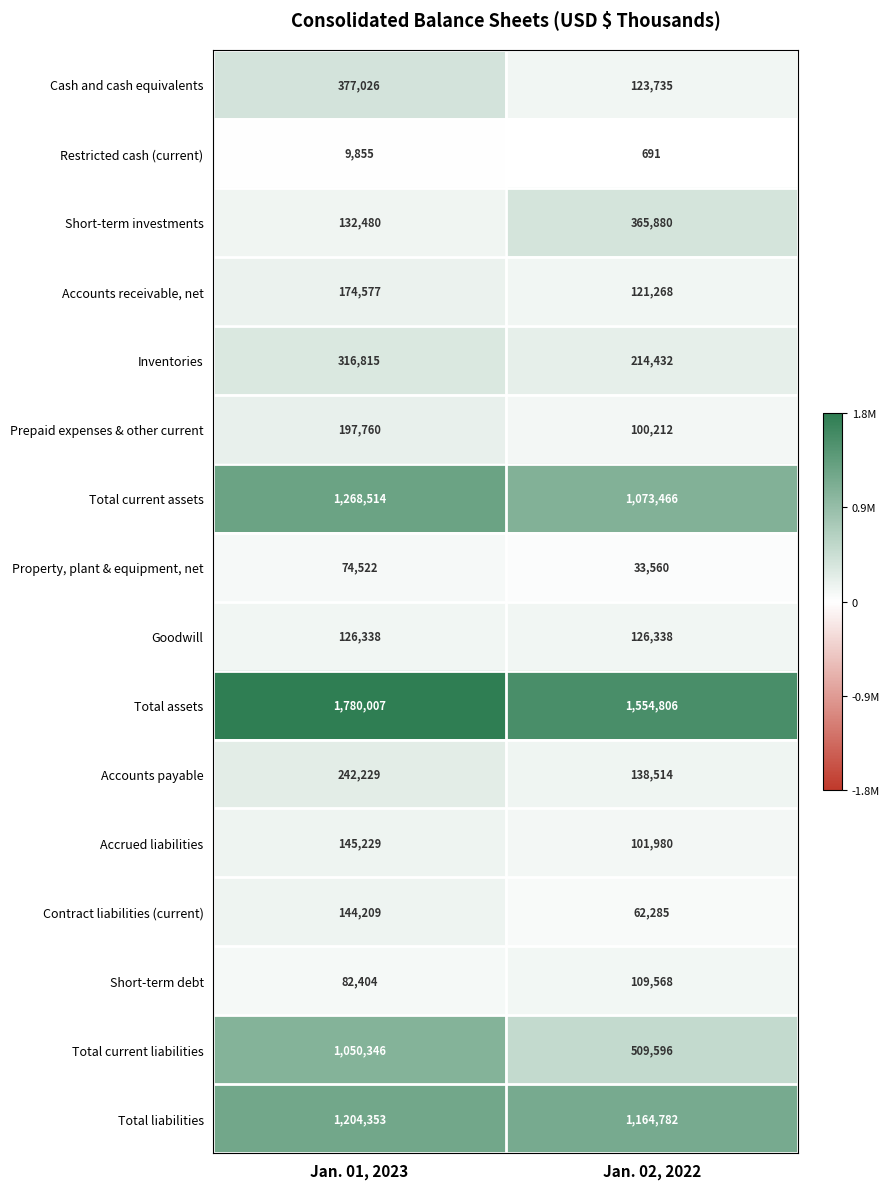

At Jan. 01, 2023, list the series in order from smallest to largest.

Restricted cash (current), Property, plant & equipment, net, Short-term debt, Goodwill, Short-term investments, Contract liabilities (current), Accrued liabilities, Accounts receivable, net, Prepaid expenses & other current, Accounts payable, Inventories, Cash and cash equivalents, Total current liabilities, Total liabilities, Total current assets, Total assets